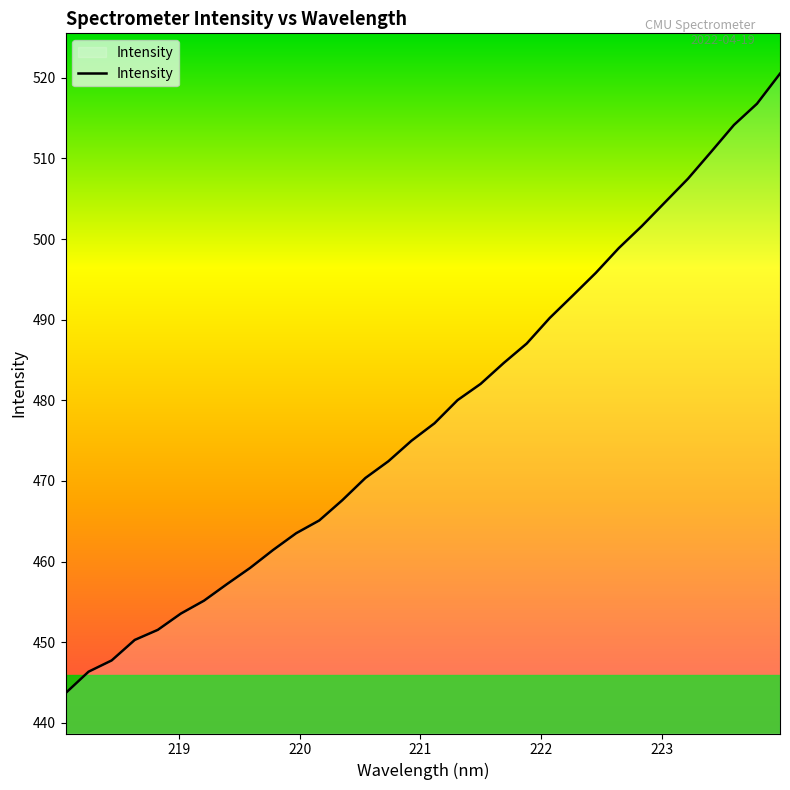

What is the maximum value shown in the chart?

520.5